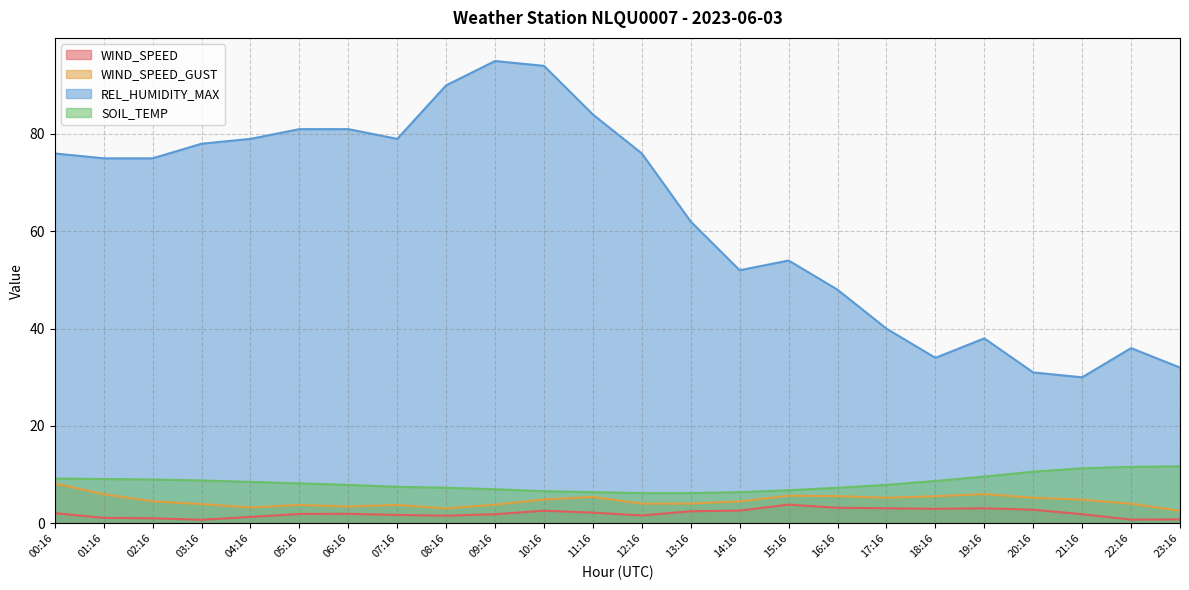

True or false: REL_HUMIDITY_MAX has a value of 8.3 at 17:16.

False